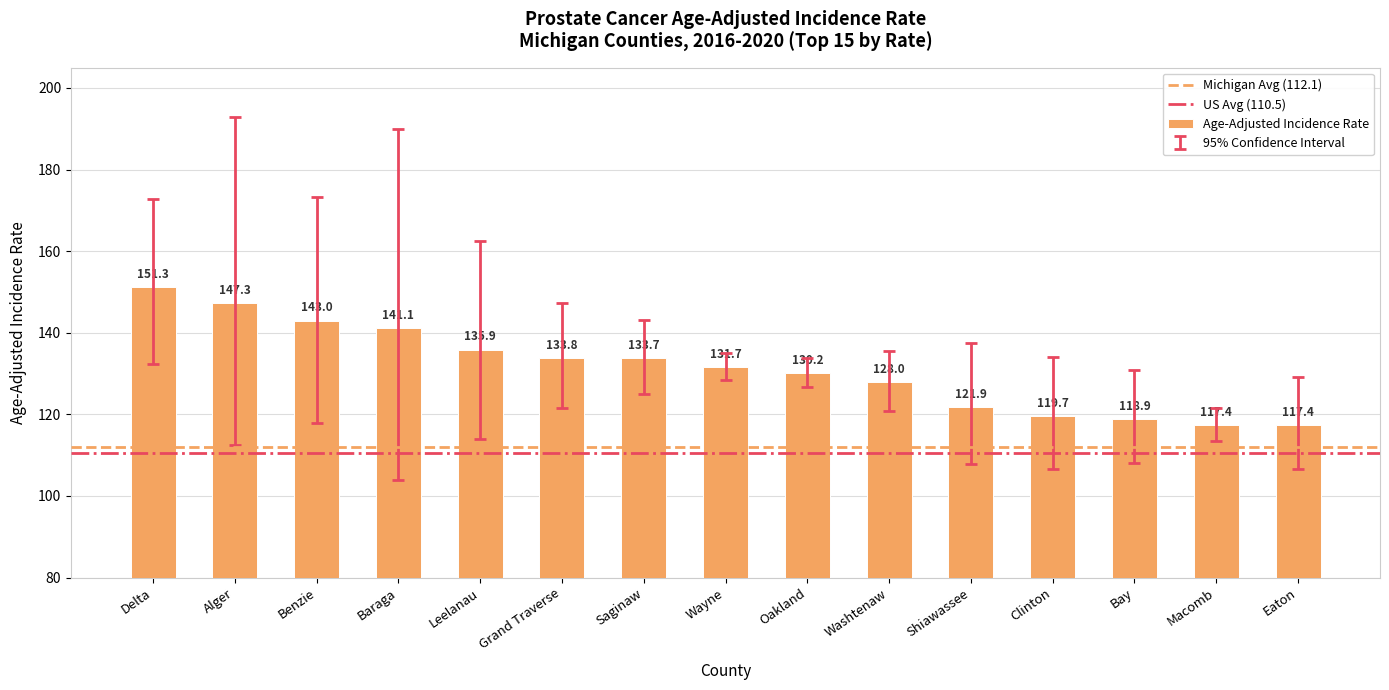

Reading left to right, what are all the values shown in this chart?

Delta=151.3	Alger=147.3	Benzie=143.0	Baraga=141.1	Leelanau=135.9	Grand Traverse=133.8	Saginaw=133.7	Wayne=131.7	Oakland=130.2	Washtenaw=128.0	Shiawassee=121.9	Clinton=119.7	Bay=118.9	Macomb=117.4	Eaton=117.4